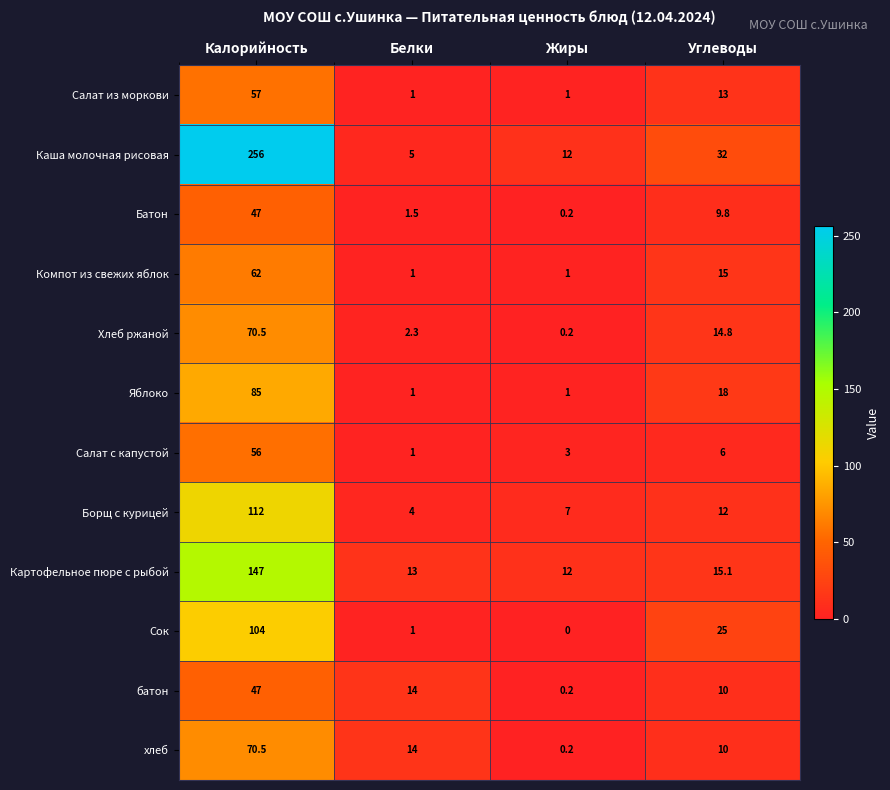

Which series has the largest total across all categories?

Каша молочная рисовая